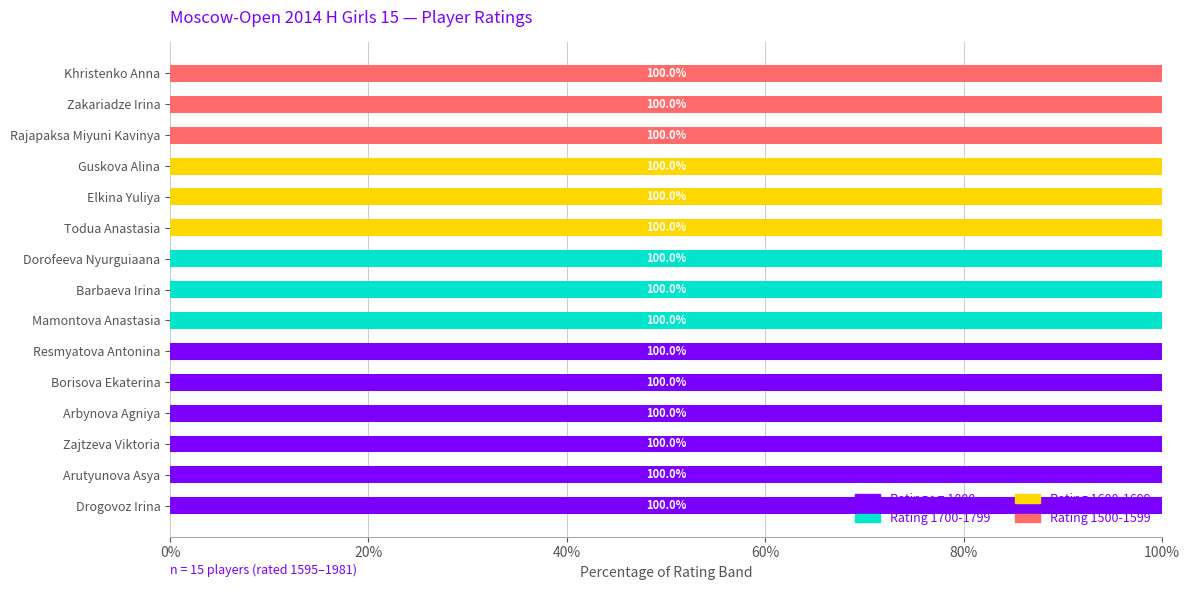

True or false: Rating >= 1800 has a value of 100 at Resmyatova Antonina.

True